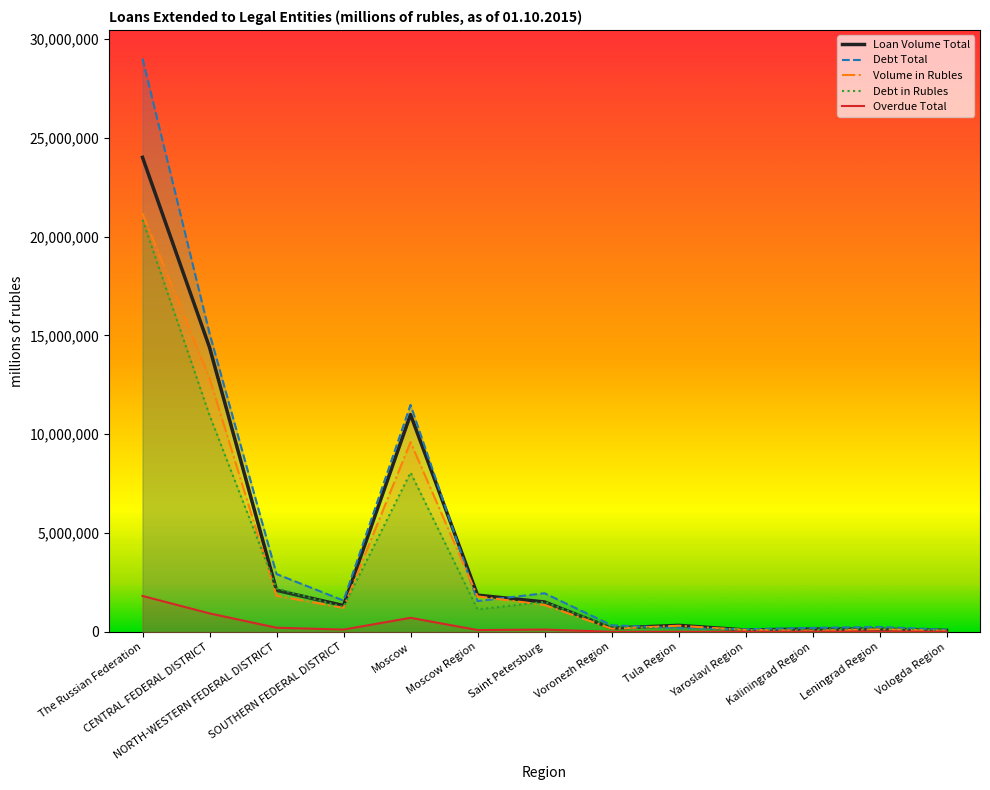

What is the difference between the Loan Volume Total values at Moscow and Vologda Region?

10914791